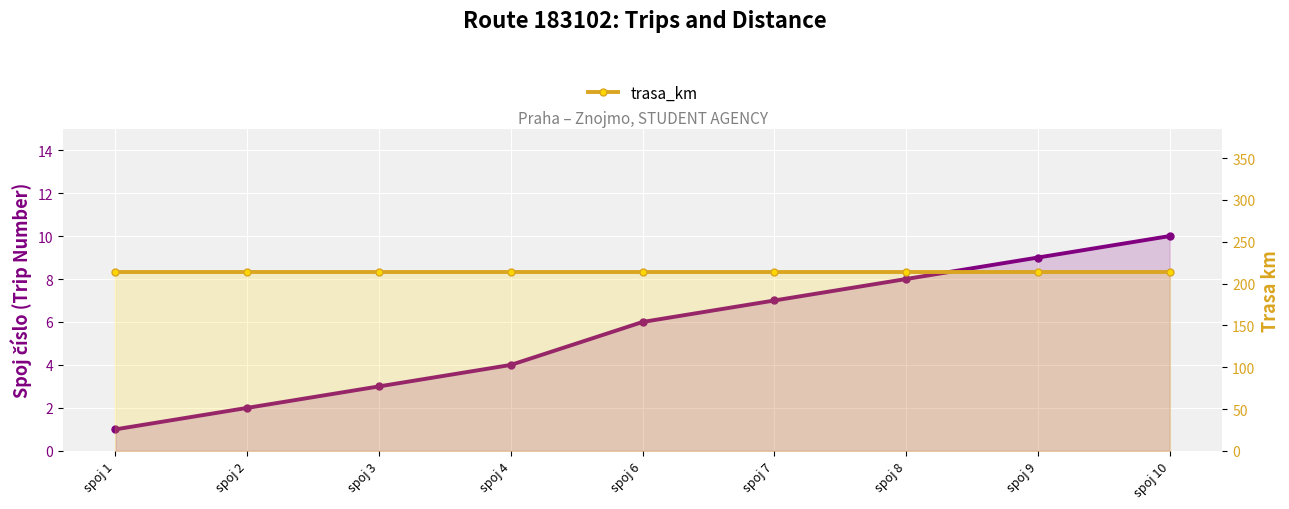

Reading right to left, list all the values displayed in this chart.

spoj_cislo: spoj 10=10	spoj 9=9	spoj 8=8	spoj 7=7	spoj 6=6	spoj 4=4	spoj 3=3	spoj 2=2	spoj 1=1
trasa_km: spoj 10=214	spoj 9=214	spoj 8=214	spoj 7=214	spoj 6=214	spoj 4=214	spoj 3=214	spoj 2=214	spoj 1=214